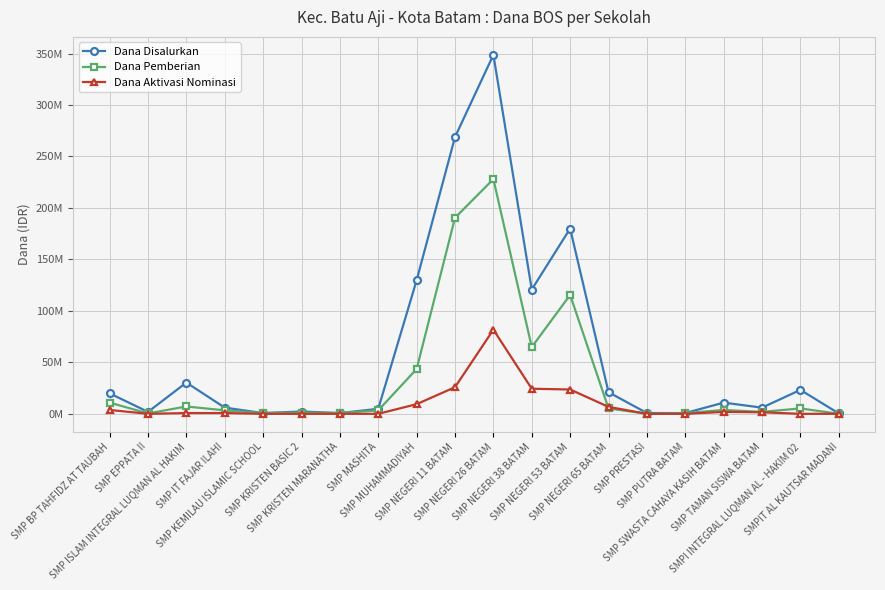

True or false: Dana Aktivasi Nominasi and Dana Disalurkan cross at least once.

False